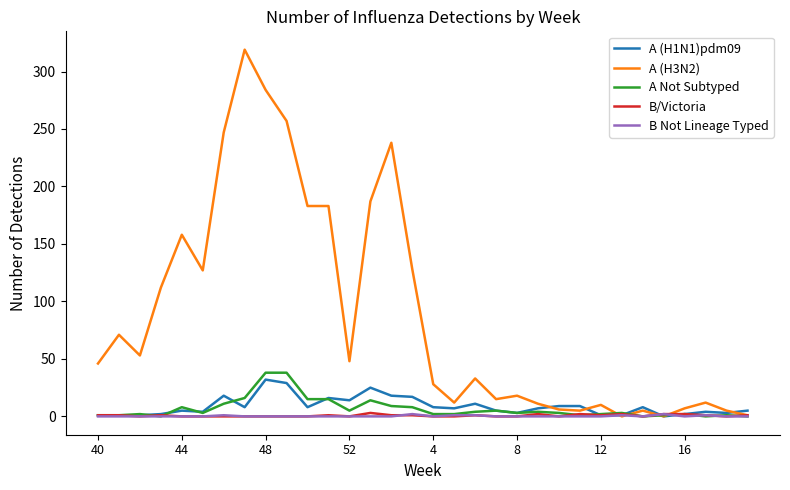

Which series has the largest range (max minus min)?

A (H3N2)